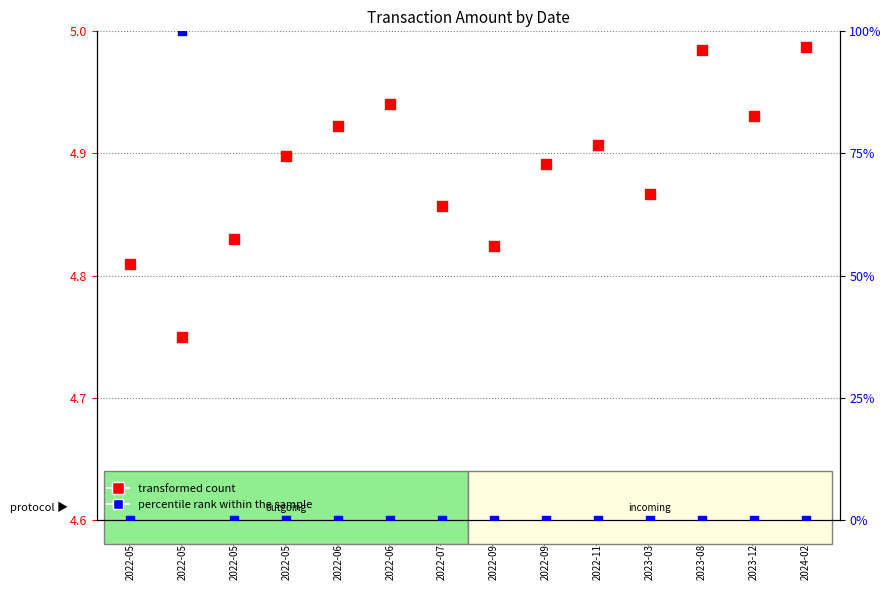

Is the value of transformed count at 2022-06-06 greater than the value of percentile rank within the sample at 2023-03-07?

Yes